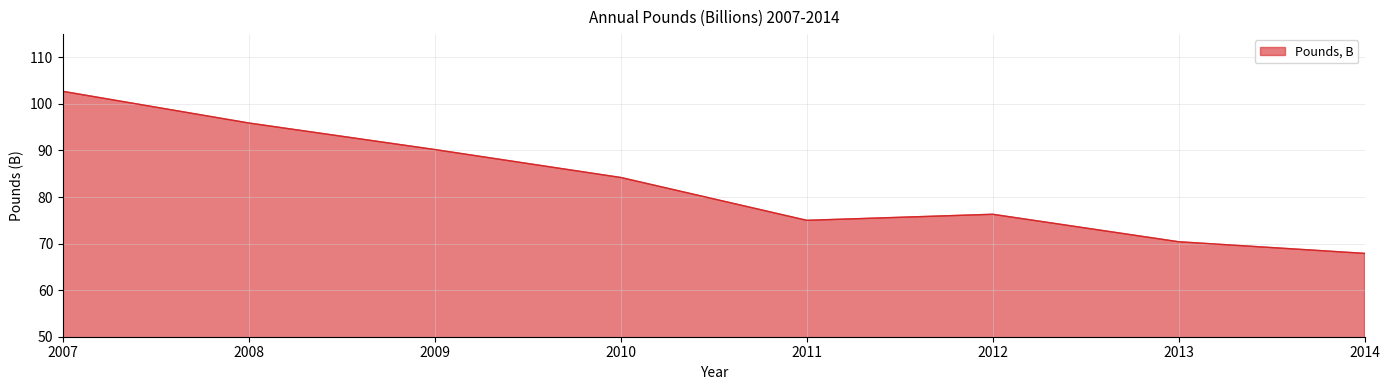

Which has a higher value, 2008 or 2013?

2008